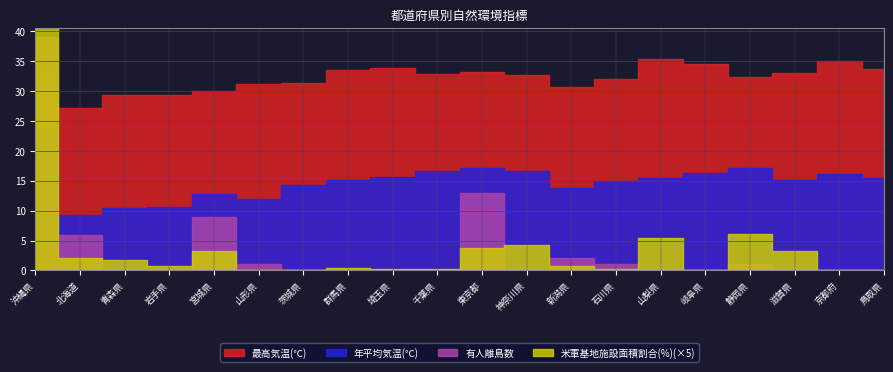

At which category is the sum across all series the highest?

沖縄県